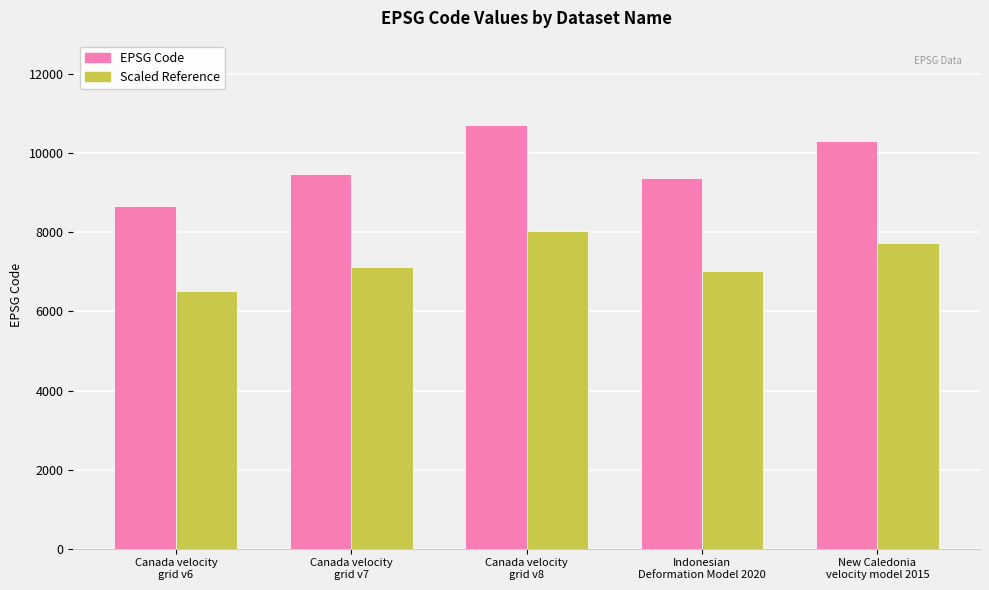

Which label corresponds to the largest value in the chart?

Canada velocity
grid v8